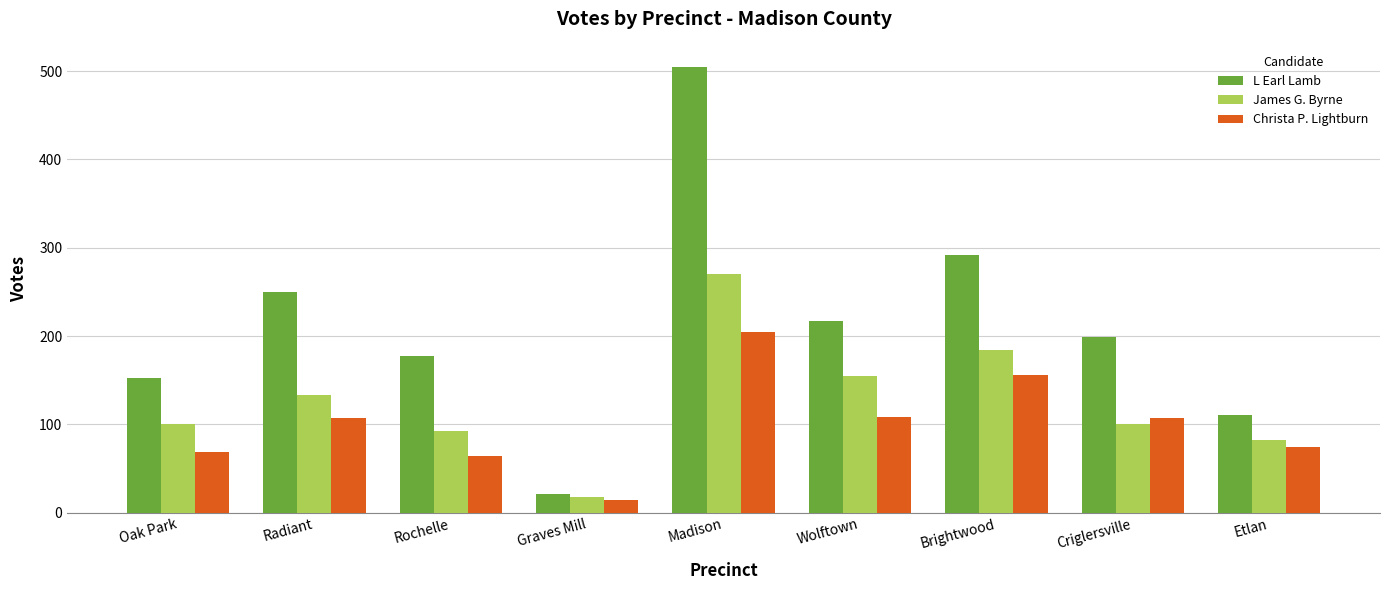

Rank the series by their average value, from highest to lowest.

L Earl Lamb, James G. Byrne, Christa P. Lightburn